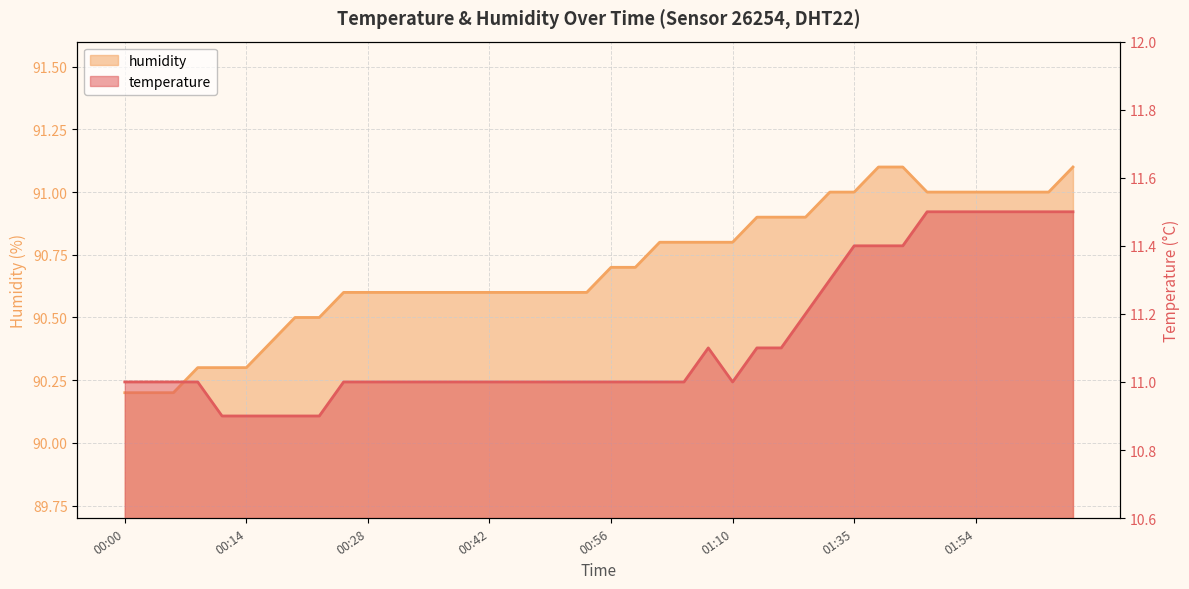

What position from the left is 00:06?

3